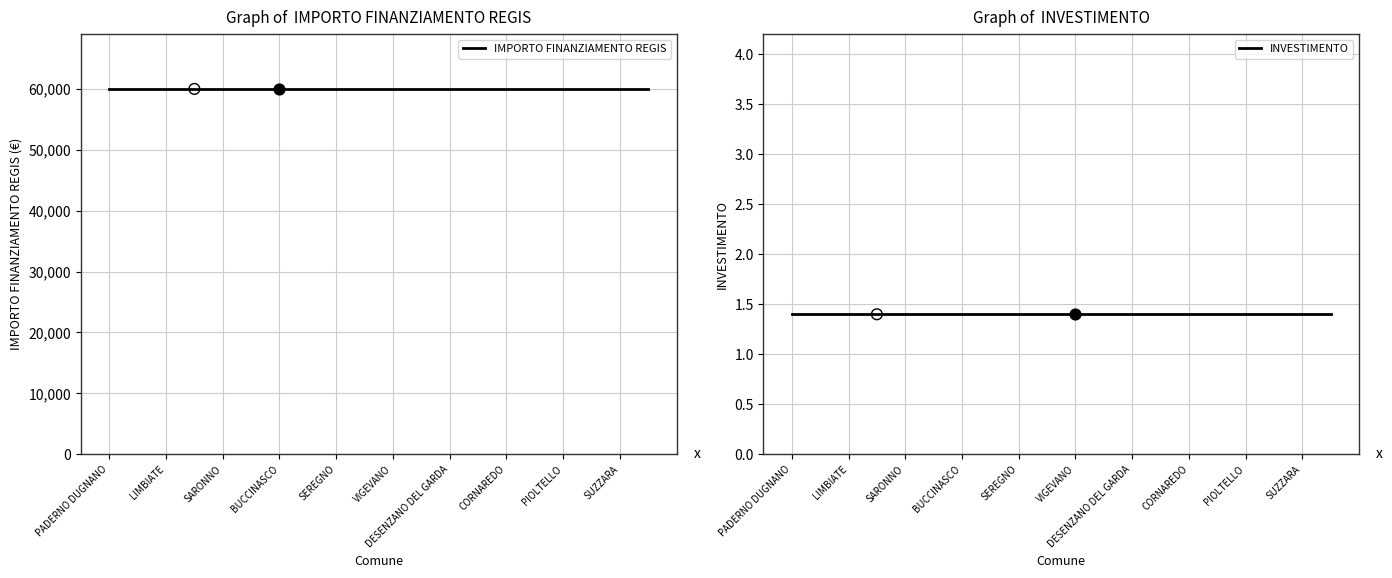

What are all the series names shown in the legend?

IMPORTO FINANZIAMENTO REGIS, INVESTIMENTO